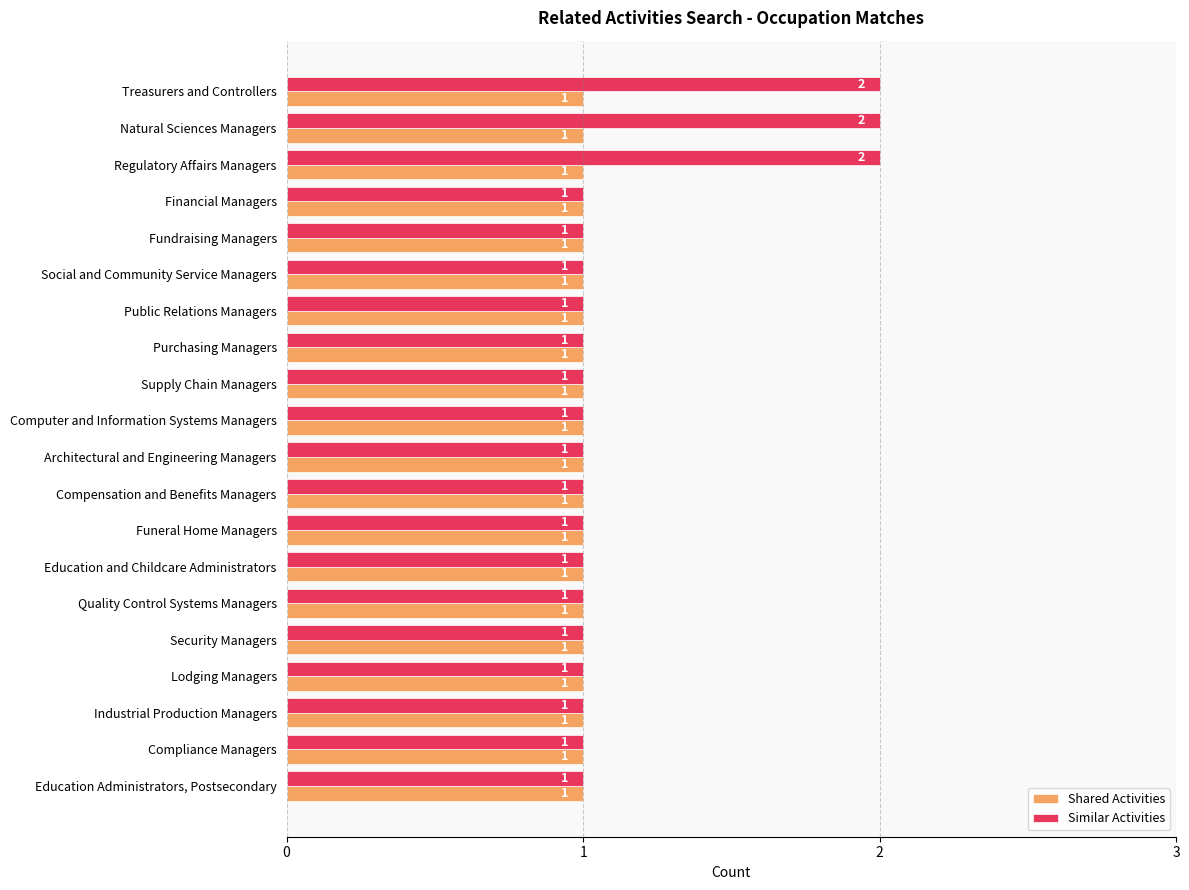

Which series has the largest range (max minus min)?

Similar Activities